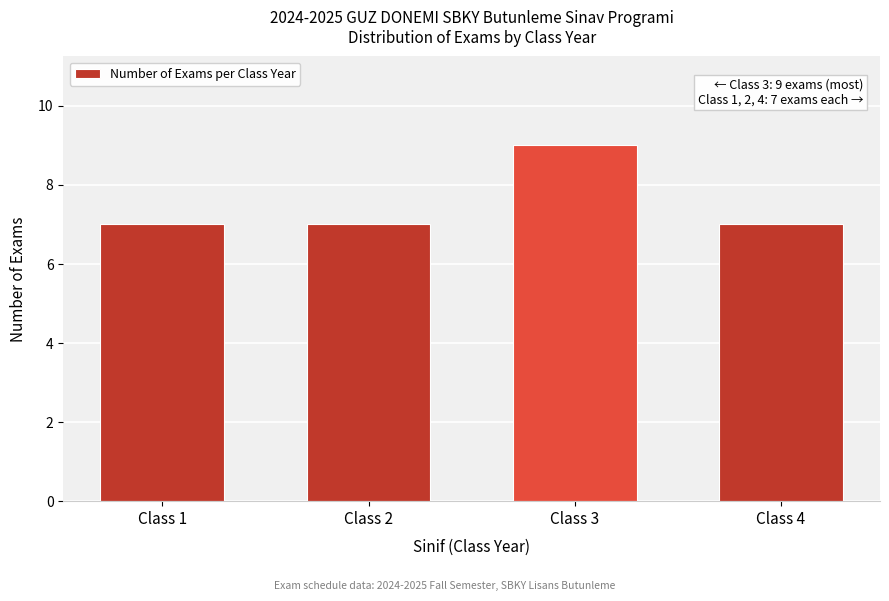

Reading left to right, extract all data points from this chart.

Class 1=7	Class 2=7	Class 3=9	Class 4=7